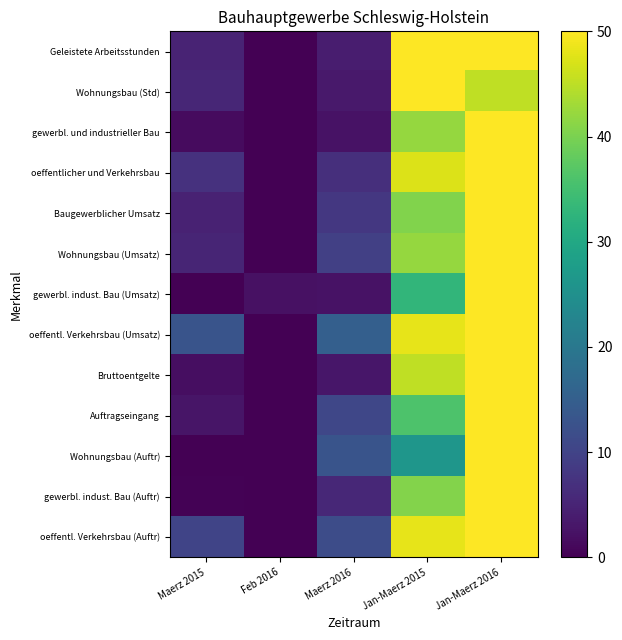

Which label corresponds to the smallest value in the chart?

Feb 2016